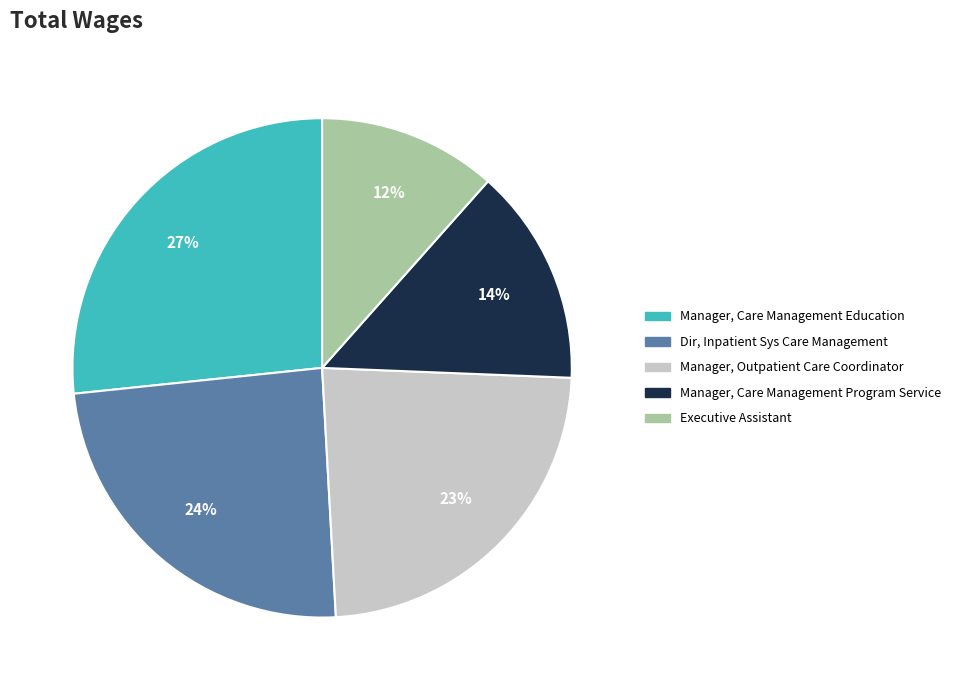

Is there a majority slice in this chart?

No